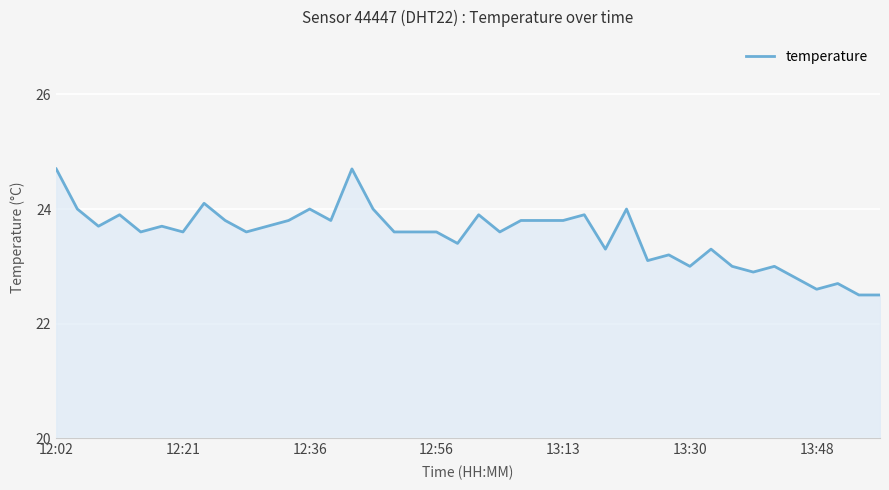

What is the greatest value displayed?

24.7